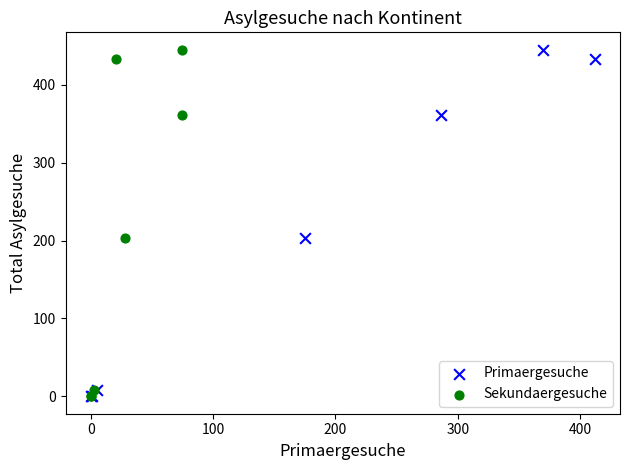

What are all the series names shown in the legend?

Primaergesuche, Sekundaergesuche